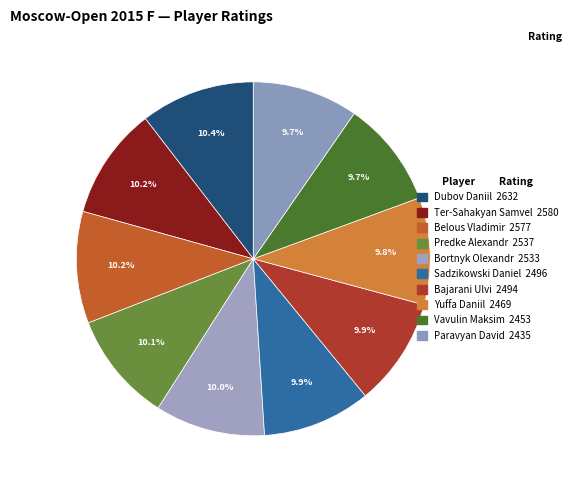

What is the change in value from Ter-Sahakyan Samvel to Vavulin Maksim?

-127